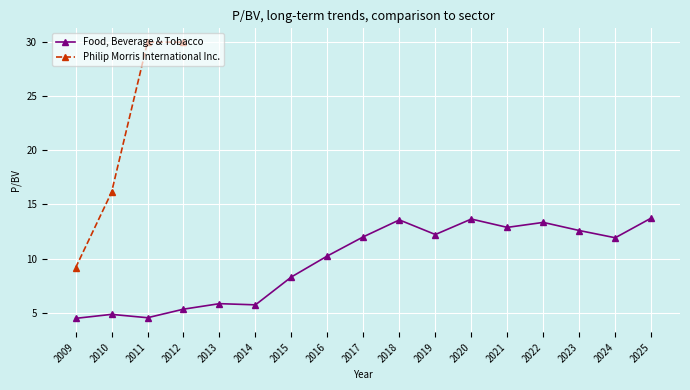

True or false: Food, Beverage & Tobacco has more than 0 points higher than both neighbors.

True